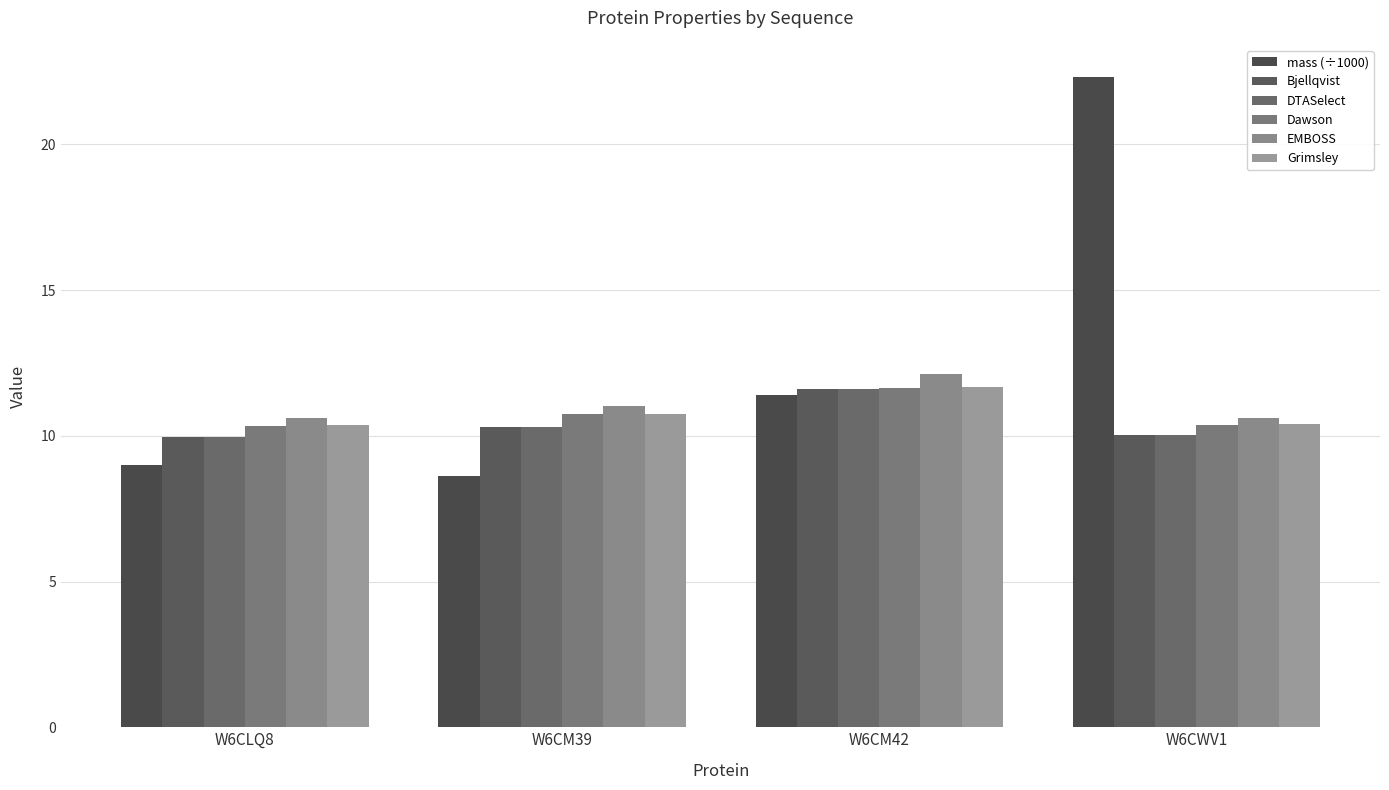

What is the minimum value shown in the chart?

8.6